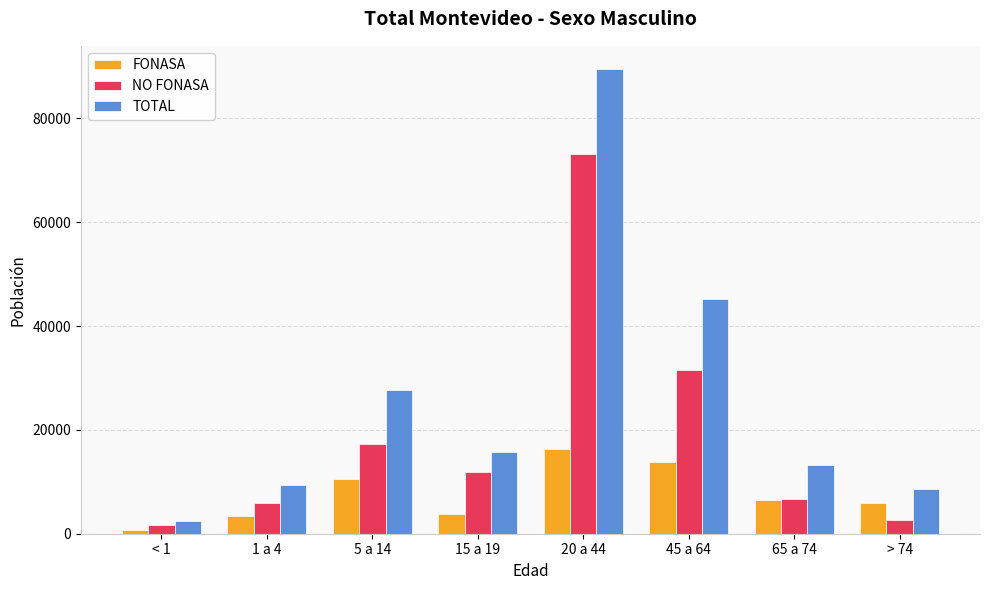

What is the label of the 3rd bar from the right?

45 a 64